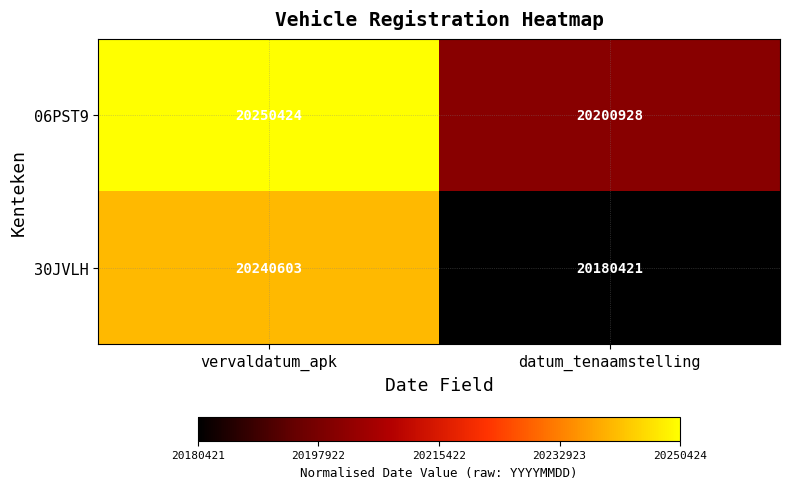

What is the total value across all series at datum_tenaamstelling?

40381349